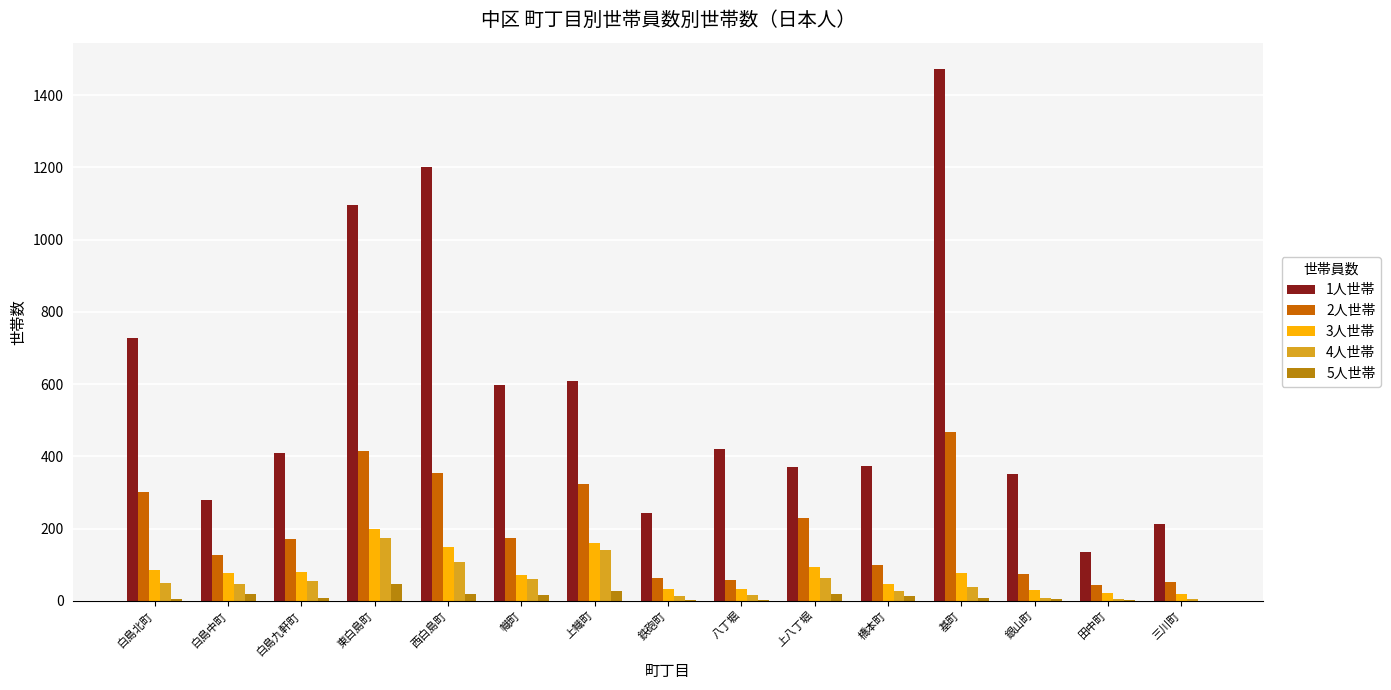

Reading left to right, what are all the values shown in this chart?

1人世帯: 白島北町=729	白島中町=280	白島九軒町=408	東白島町=1097	西白島町=1200	幟町=597	上幟町=608	鉄砲町=244	八丁堀=419	上八丁堀=371	橋本町=372	基町=1472	銀山町=350	田中町=135	三川町=212
2人世帯: 白島北町=301	白島中町=126	白島九軒町=171	東白島町=415	西白島町=354	幟町=175	上幟町=323	鉄砲町=63	八丁堀=58	上八丁堀=229	橋本町=99	基町=467	銀山町=73	田中町=44	三川町=51
3人世帯: 白島北町=86	白島中町=77	白島九軒町=79	東白島町=200	西白島町=148	幟町=70	上幟町=159	鉄砲町=32	八丁堀=32	上八丁堀=92	橋本町=47	基町=78	銀山町=31	田中町=20	三川町=19
4人世帯: 白島北町=49	白島中町=46	白島九軒町=54	東白島町=173	西白島町=107	幟町=59	上幟町=140	鉄砲町=13	八丁堀=16	上八丁堀=62	橋本町=28	基町=39	銀山町=7	田中町=6	三川町=4
5人世帯: 白島北町=6	白島中町=18	白島九軒町=8	東白島町=46	西白島町=19	幟町=15	上幟町=28	鉄砲町=3	八丁堀=3	上八丁堀=18	橋本町=12	基町=7	銀山町=4	田中町=2	三川町=0